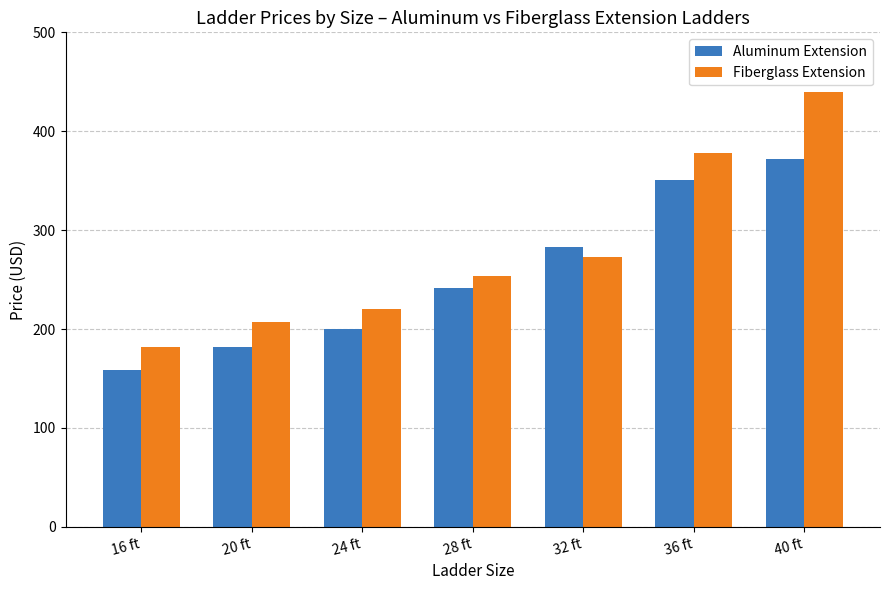

What position from the left is 32 ft?

5